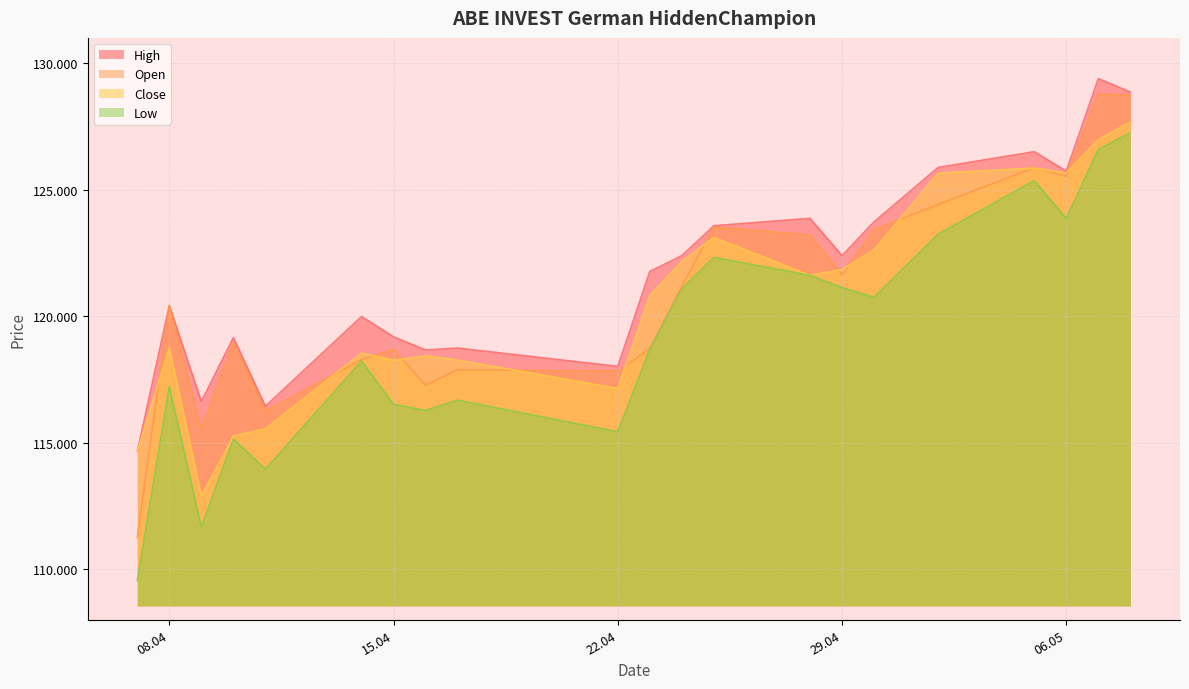

Which category has the lowest value in the Close series?

09.04.2025